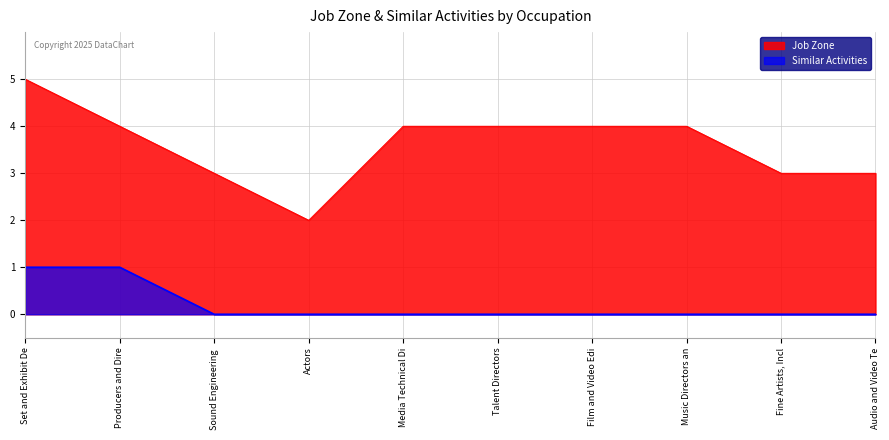

True or false: Job Zone has a value of 5 at Set and Exhibit De.

True